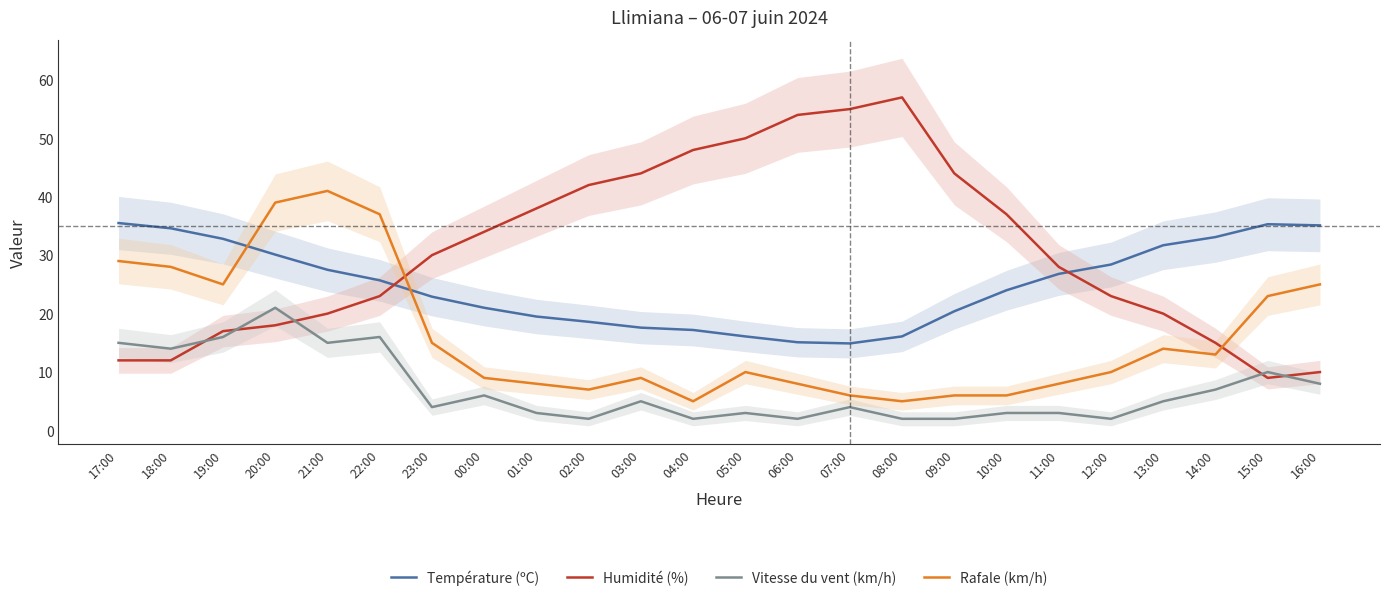

At which category does Humidité (%) reach its first local peak?

08:00